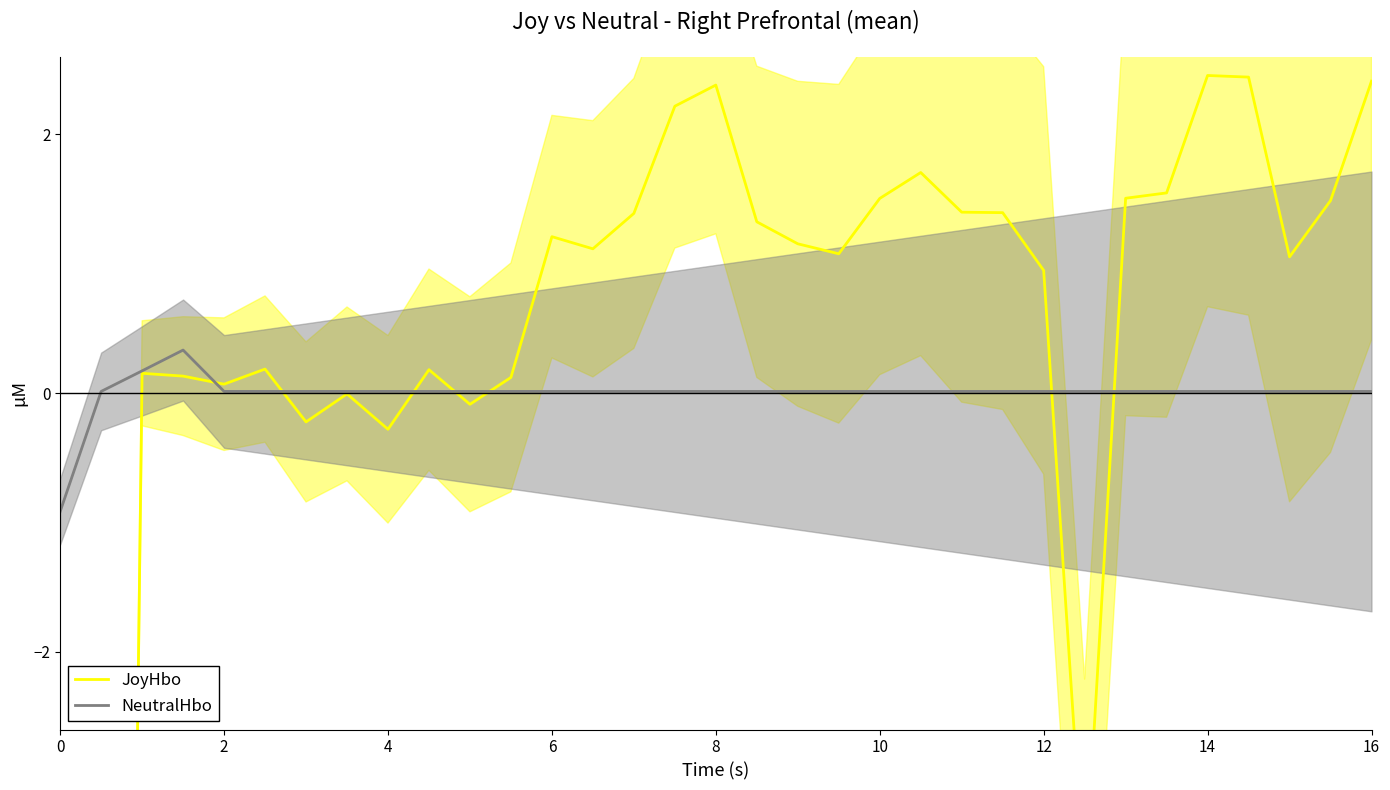

Does the chart display data point markers on the line(s)?

No